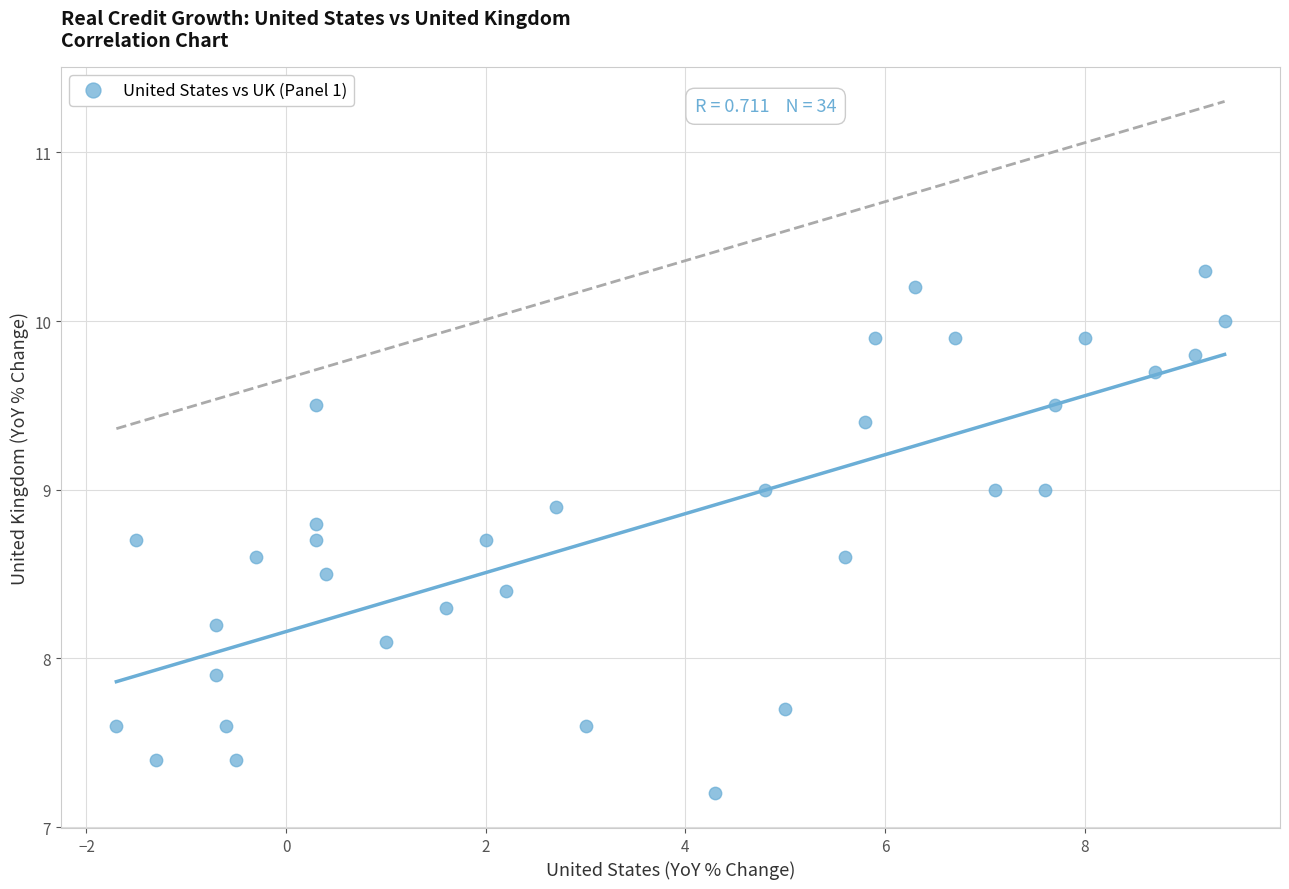

What is the range of Y values (max minus min)?

3.1